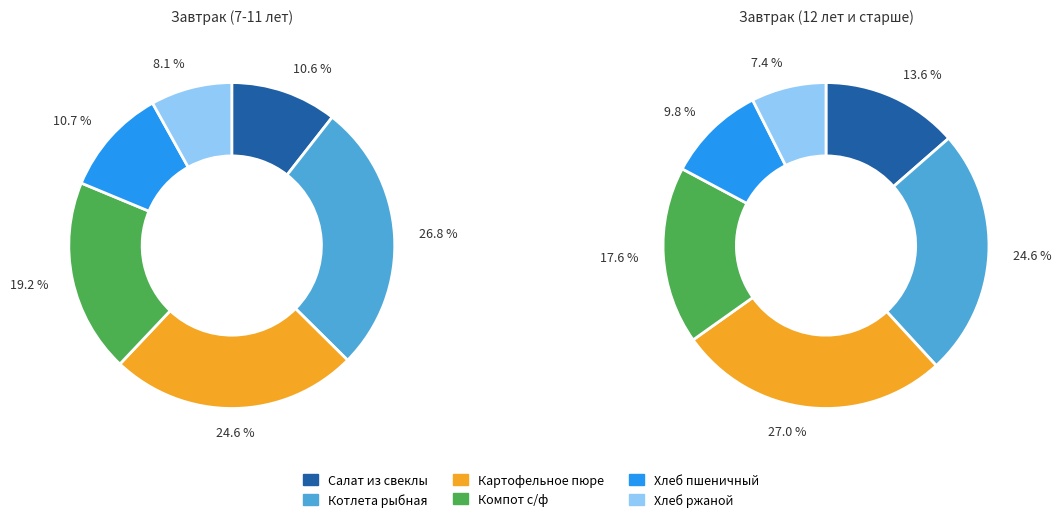

Rank the categories by value from lowest to highest.

Хлеб ржаной, Салат из свеклы, Хлеб пшеничный, Компот с/ф, Картофельное пюре, Котлета рыбная